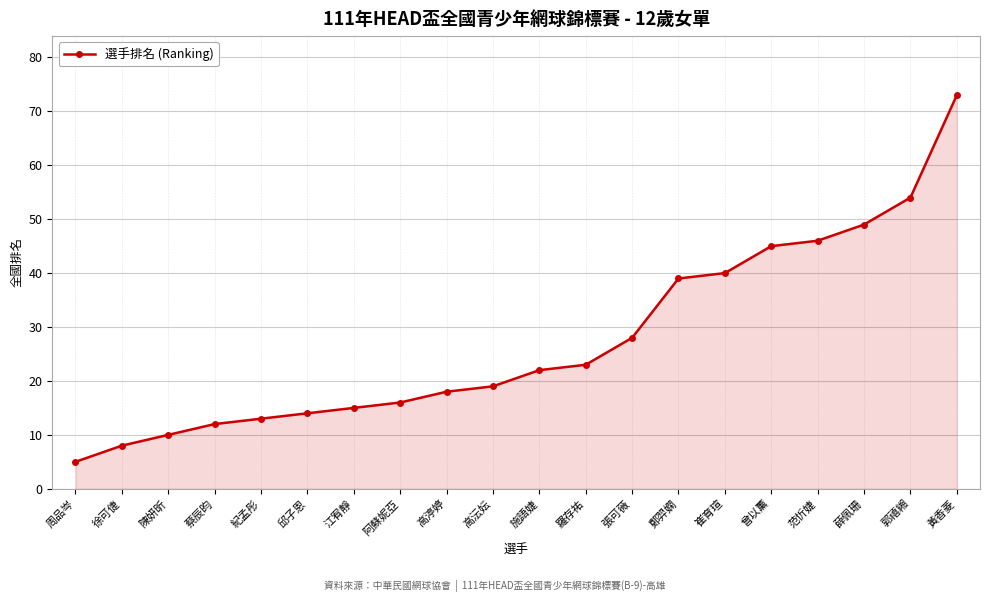

Rank the categories by value from lowest to highest.

周品岑, 徐可倢, 陳妍昕, 蔡辰昀, 紀孟彤, 邱子恩, 江宥靜, 阿蘇妮亞, 高渟婷, 高沄妘, 施語婕, 羅存祐, 張可薇, 鄭羿嫻, 崔育瑄, 曾以薰, 范忻婕, 薛佩珊, 郭禧緗, 黃香菱